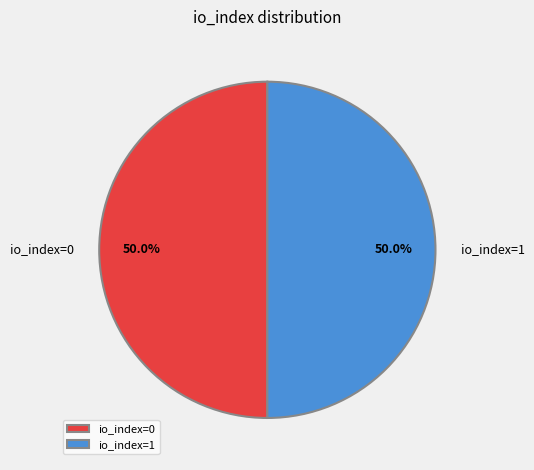

What is the ratio of the value at io_index=0 to the value at io_index=1?

1.0